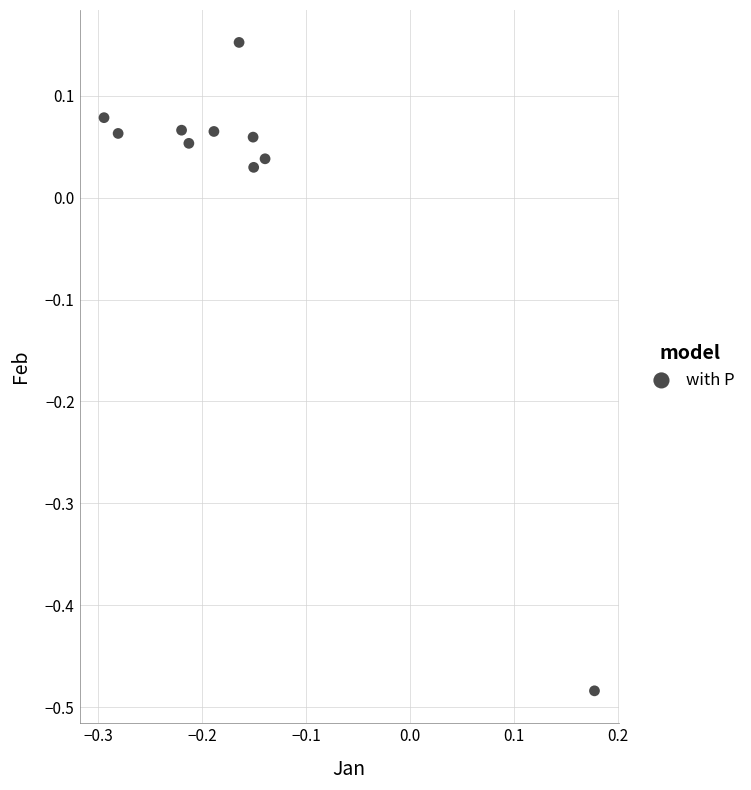

What is the range of Y values (max minus min)?

0.6